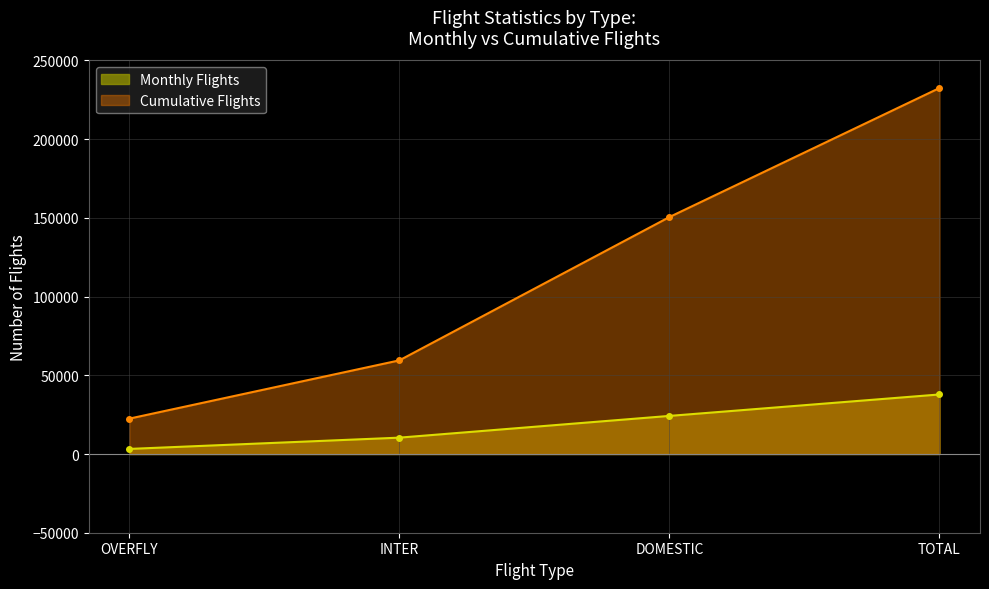

True or false: Cumulative Flights has a value of 34271 at INTER.

False